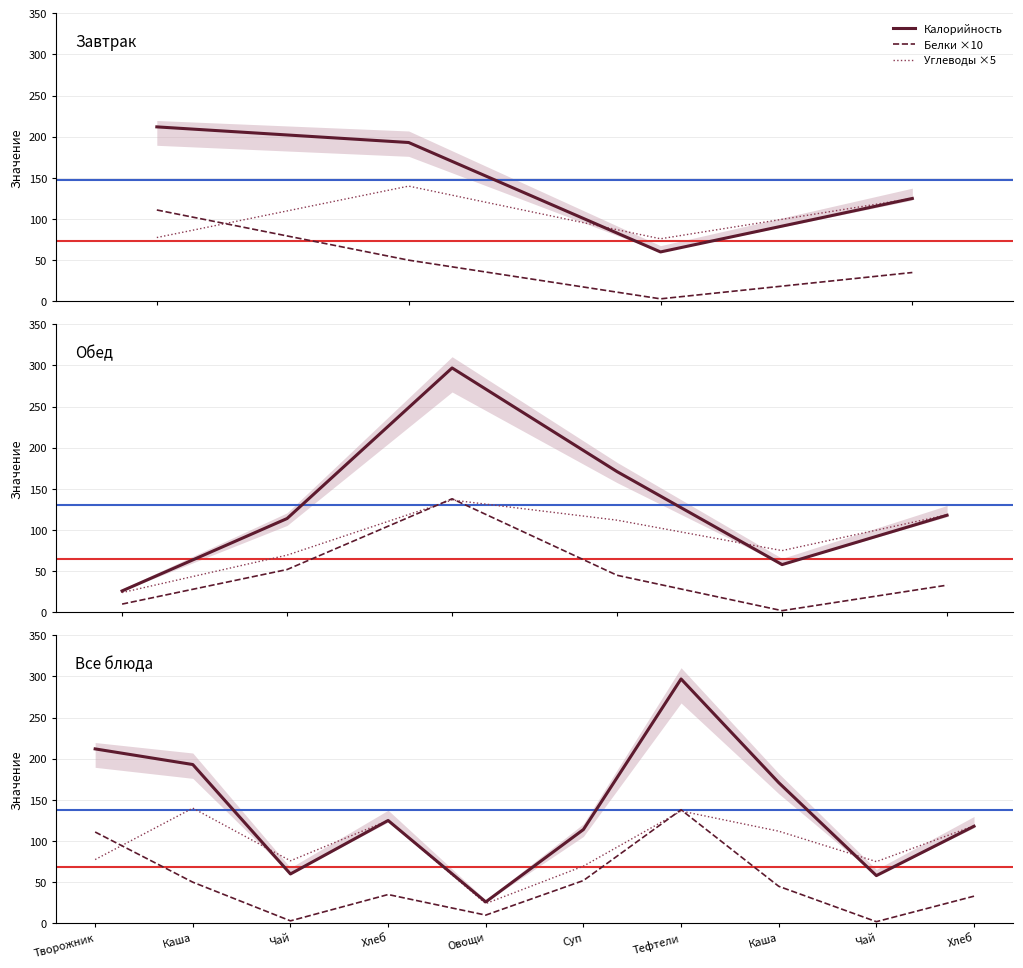

What is the spread (max minus min) of values at Творожник?

134.5